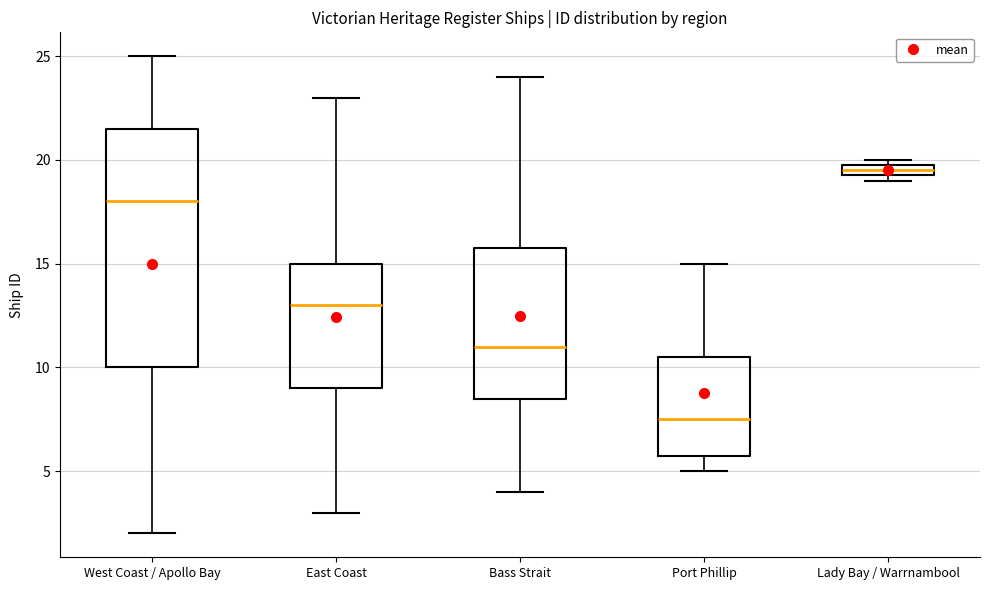

Where is the lower edge of the box for Lady Bay / Warrnambool on the y-axis? The values are not printed on the chart, so give them approximately, as read against the axis.

19.5